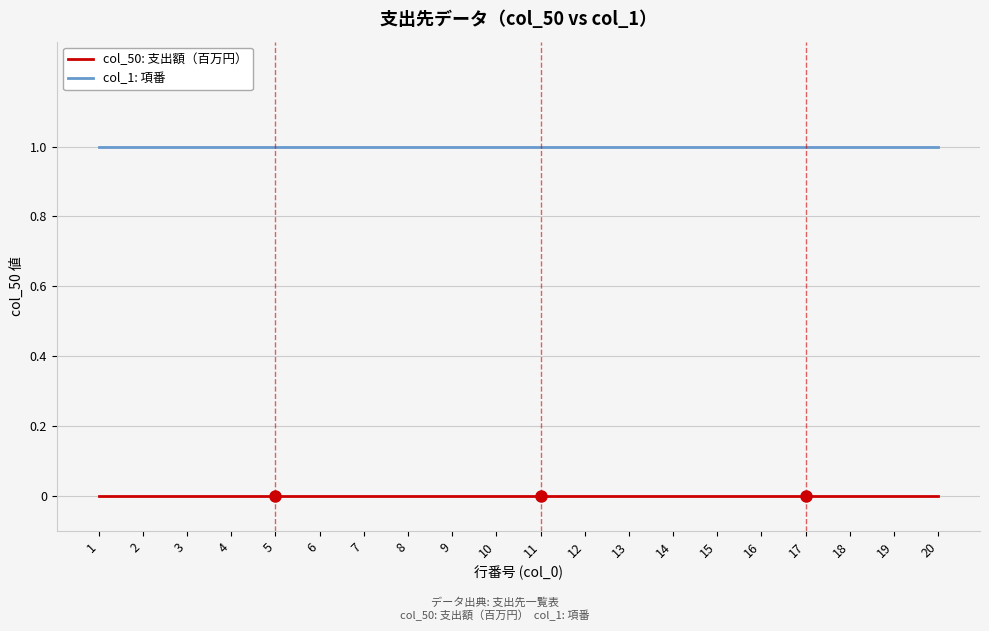

True or false: col_50: 支出額（百万円） and col_1: 項番 intersect in this chart.

False